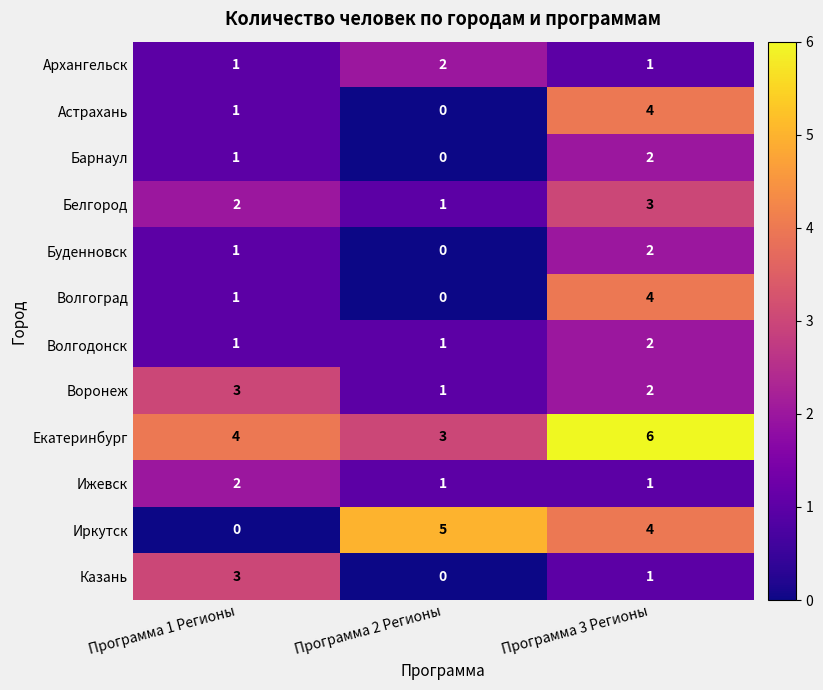

Is the value of Волгодонск at Программа 2 Регионы greater than the value of Волгоград at Программа 2 Регионы?

Yes